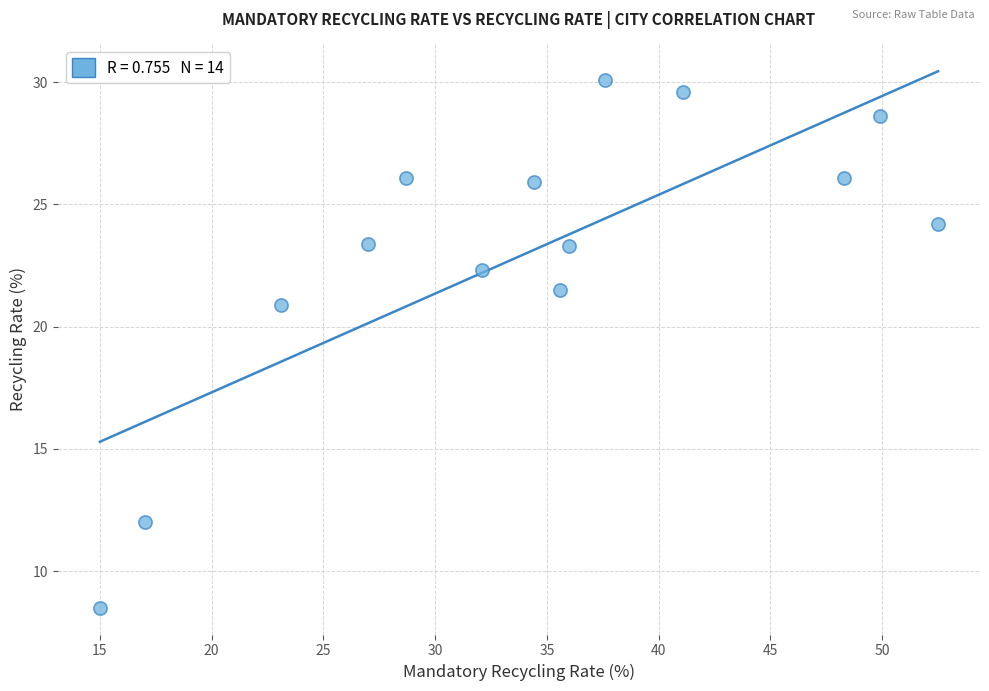

What Y value in the scatter plot is closest to 19?

20.9